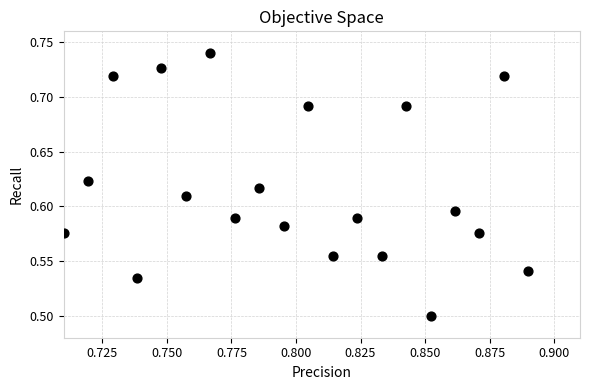

How many points are shown in the scatter plot?

20